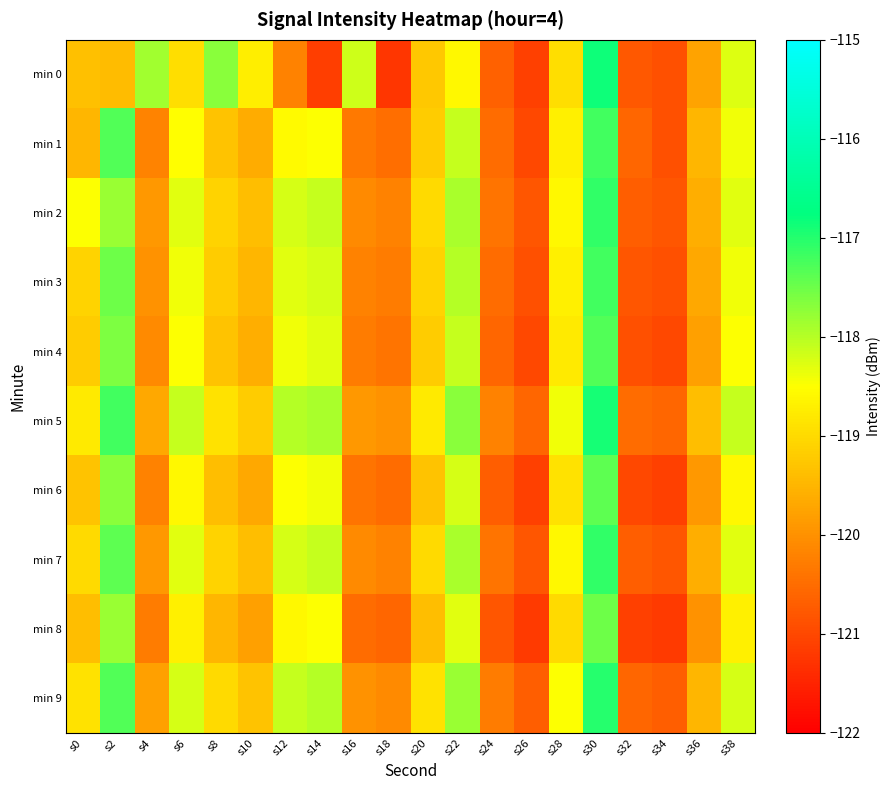

At s32, list the series in order from smallest to largest.

min 8, min 6, min 4, min 3, min 0, min 2, min 7, min 1, min 9, min 5